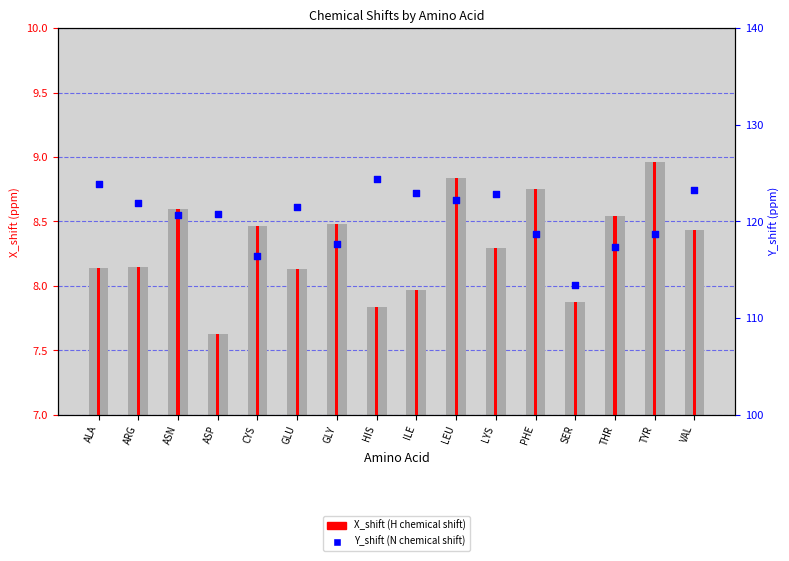

What is the total value across all series at THR?

125.9